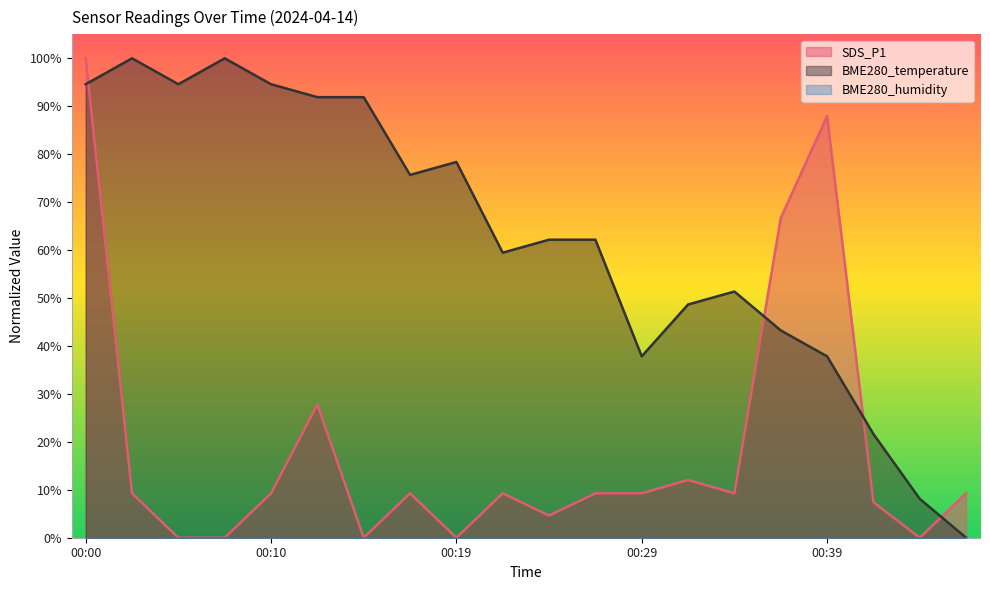

List the series in order of their overall mean, highest first.

BME280_temperature, SDS_P1